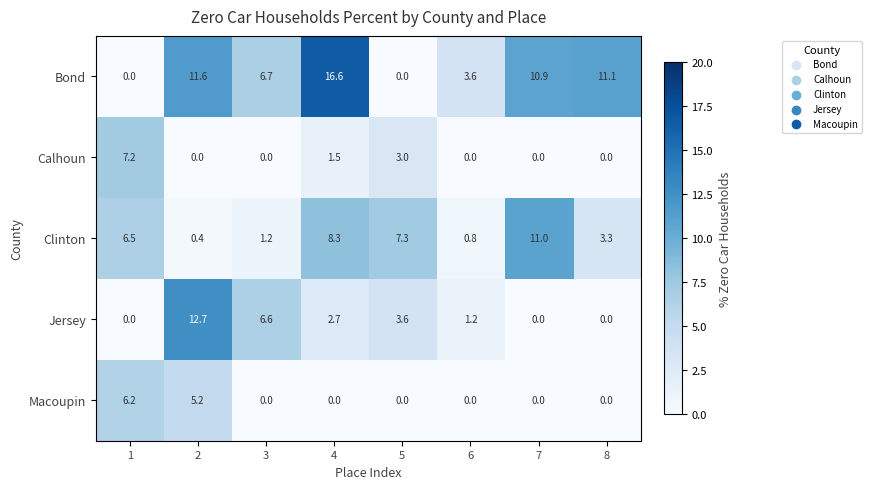

How many data points does each series have?

8